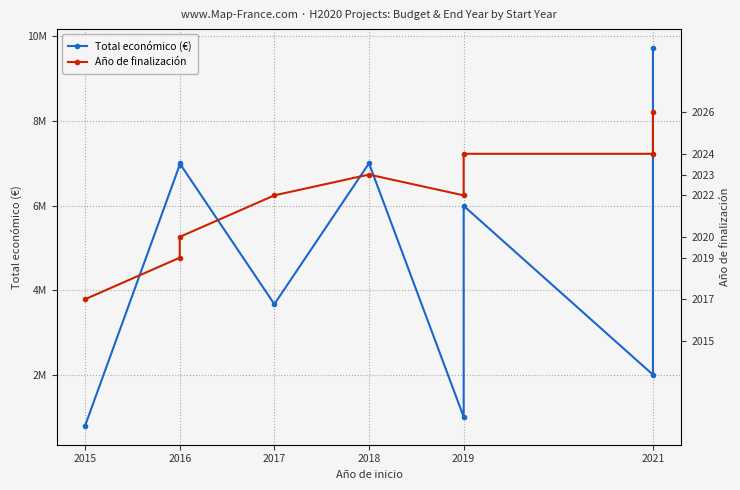

True or false: Año de finalización and Total económico (€) intersect in this chart.

False